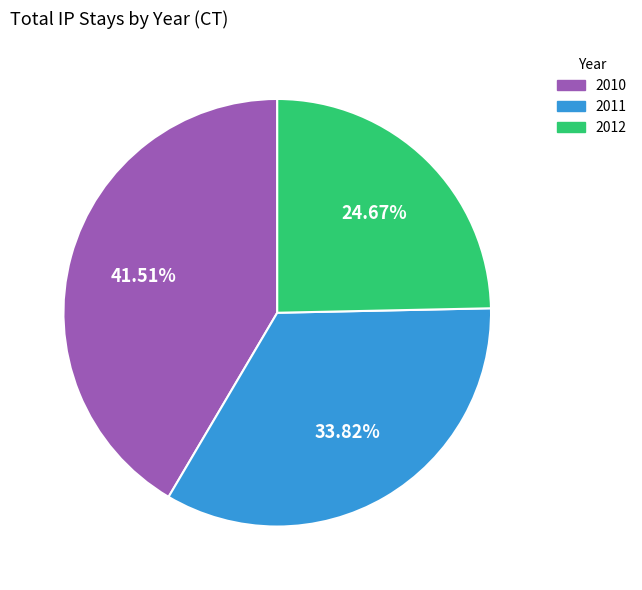

Is there a majority slice in this chart?

No